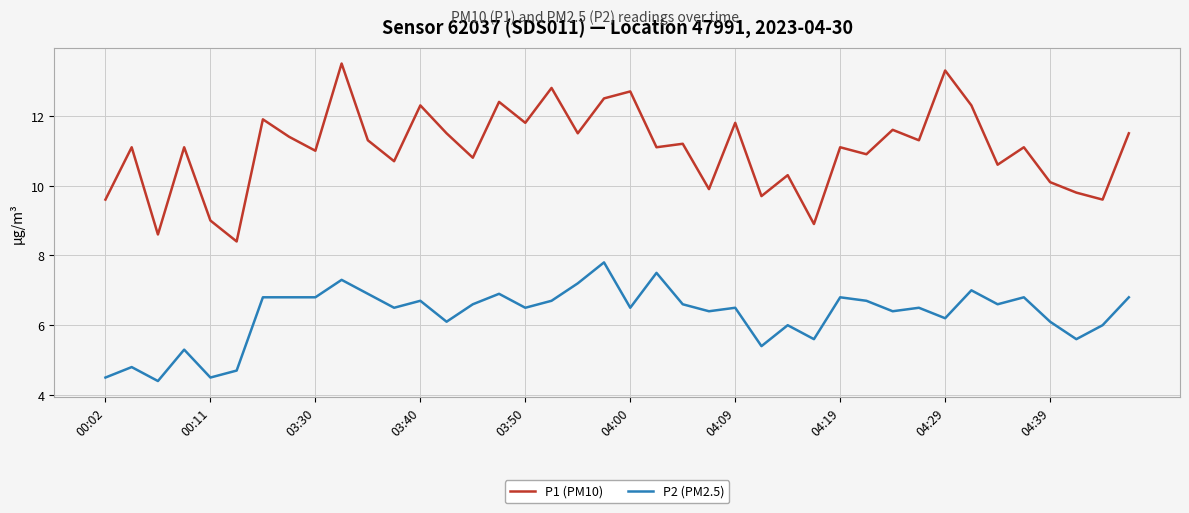

Reading left to right, extract all data points from this chart.

P1 (PM10): 9.6	11.1	8.6	11.1	9.0	8.4	11.9	11.4	11.0	13.5	11.3	10.7	12.3	11.5	10.8	12.4	11.8	12.8	11.5	12.5	12.7	11.1	11.2	9.9	11.8	9.7	10.3	8.9	11.1	10.9	11.6	11.3	13.3	12.3	10.6	11.1	10.1	9.8	9.6	11.5
P2 (PM2.5): 4.5	4.8	4.4	5.3	4.5	4.7	6.8	6.8	6.8	7.3	6.9	6.5	6.7	6.1	6.6	6.9	6.5	6.7	7.2	7.8	6.5	7.5	6.6	6.4	6.5	5.4	6.0	5.6	6.8	6.7	6.4	6.5	6.2	7.0	6.6	6.8	6.1	5.6	6.0	6.8